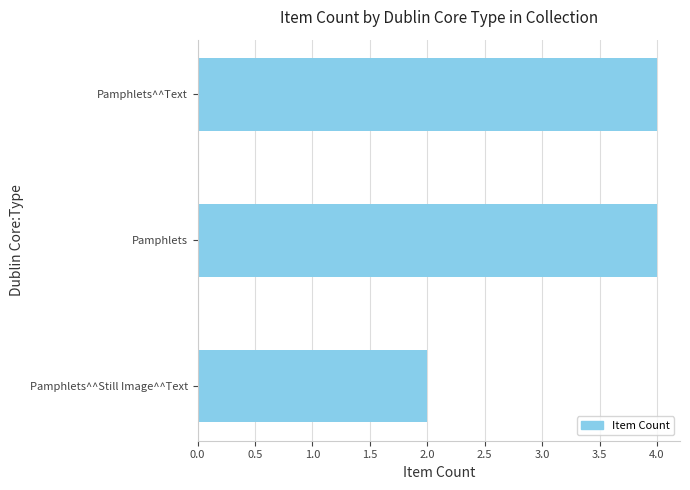

What is the minimum value shown in the chart?

2